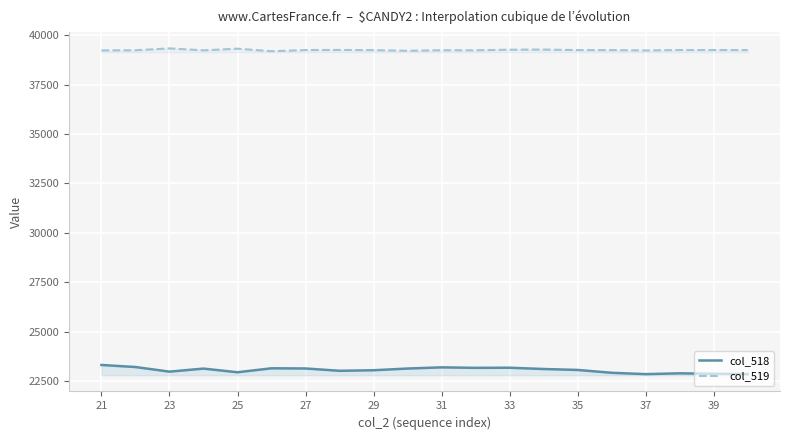

What is the greatest value displayed?

39334